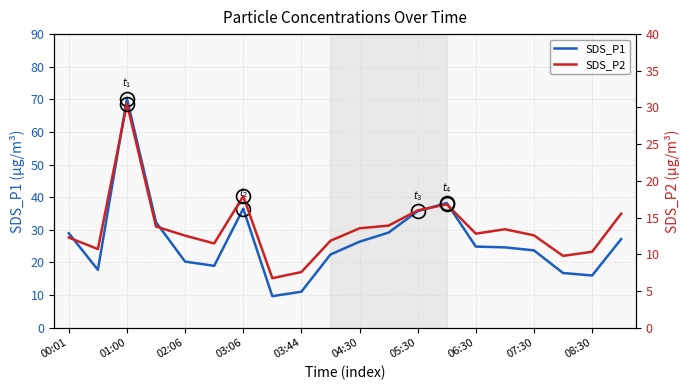

Is it true that SDS_P1 equals 36.5 at 03:06?

True